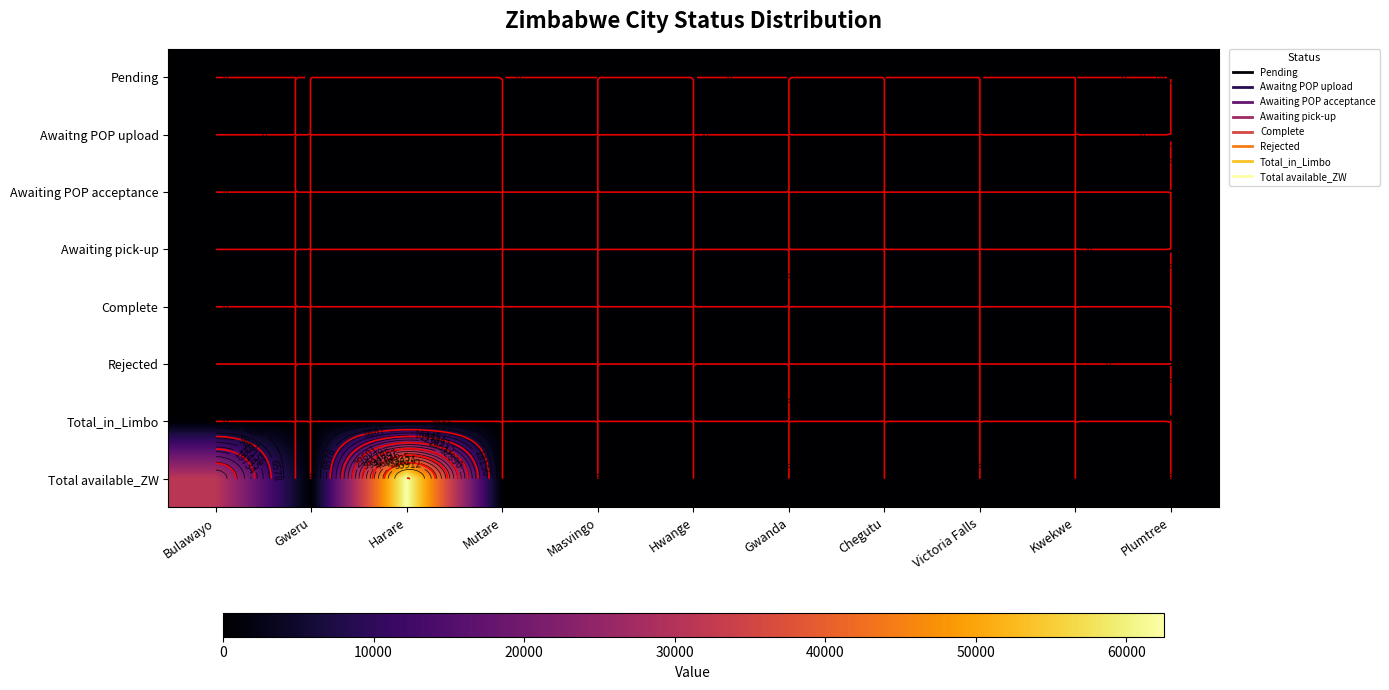

Rank the series by their maximum value, from lowest to highest.

Pending, Awaitng POP upload, Awaiting POP acceptance, Awaiting pick-up, Complete, Rejected, Total_in_Limbo, Total available_ZW